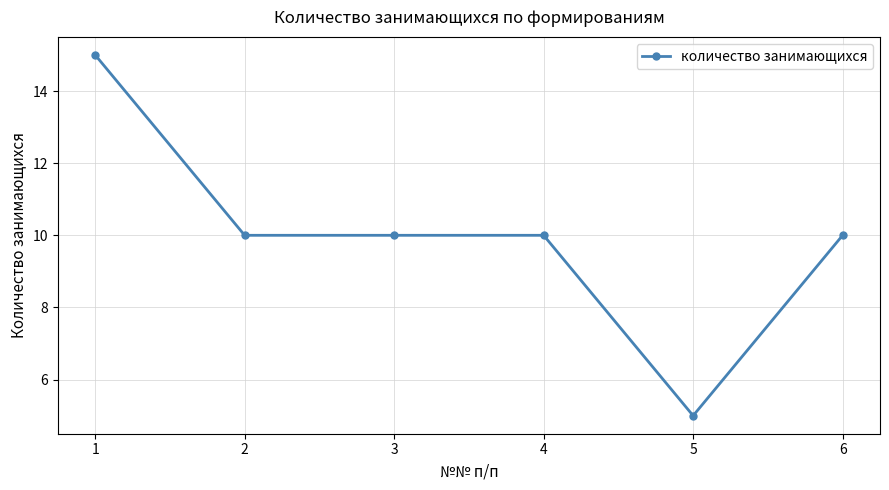

Between 4 and 5, which is larger?

4